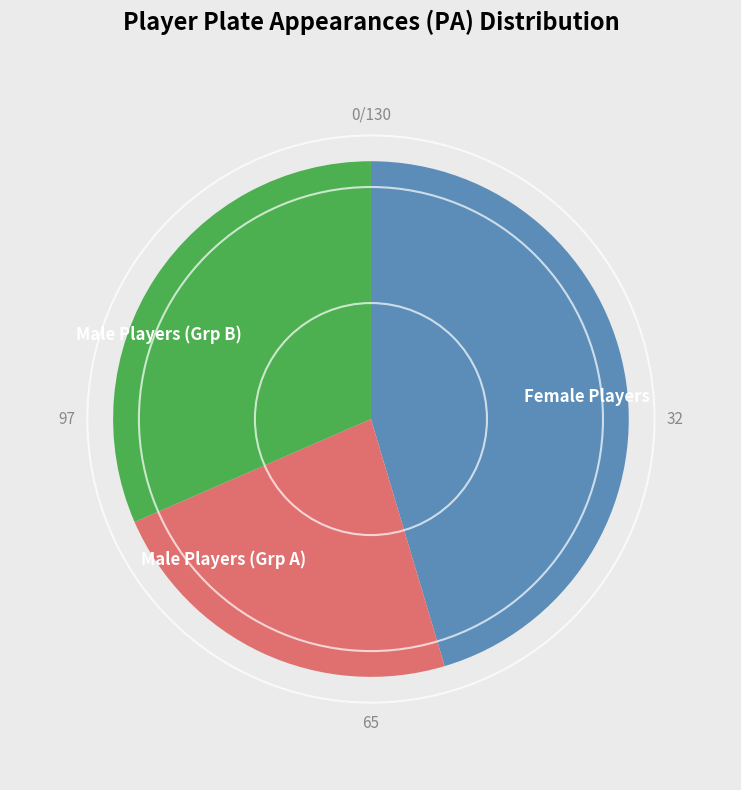

Rank the categories by value from highest to lowest.

Female Players, Male Players (Grp B), Male Players (Grp A)